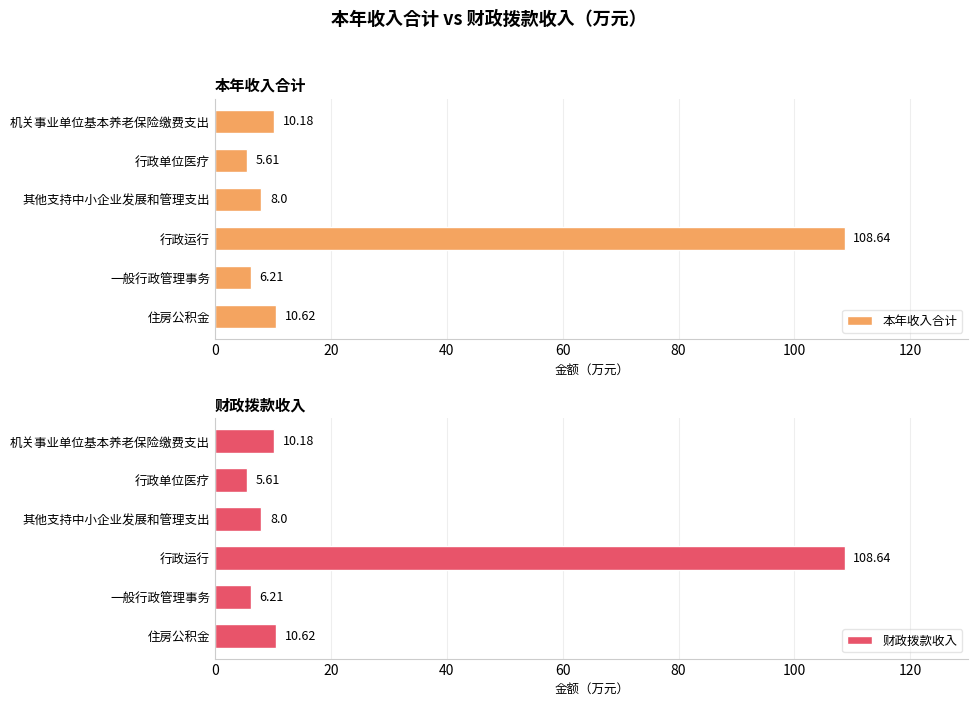

What is the approximate value of 财政拨款收入 at 行政运行?

108.6